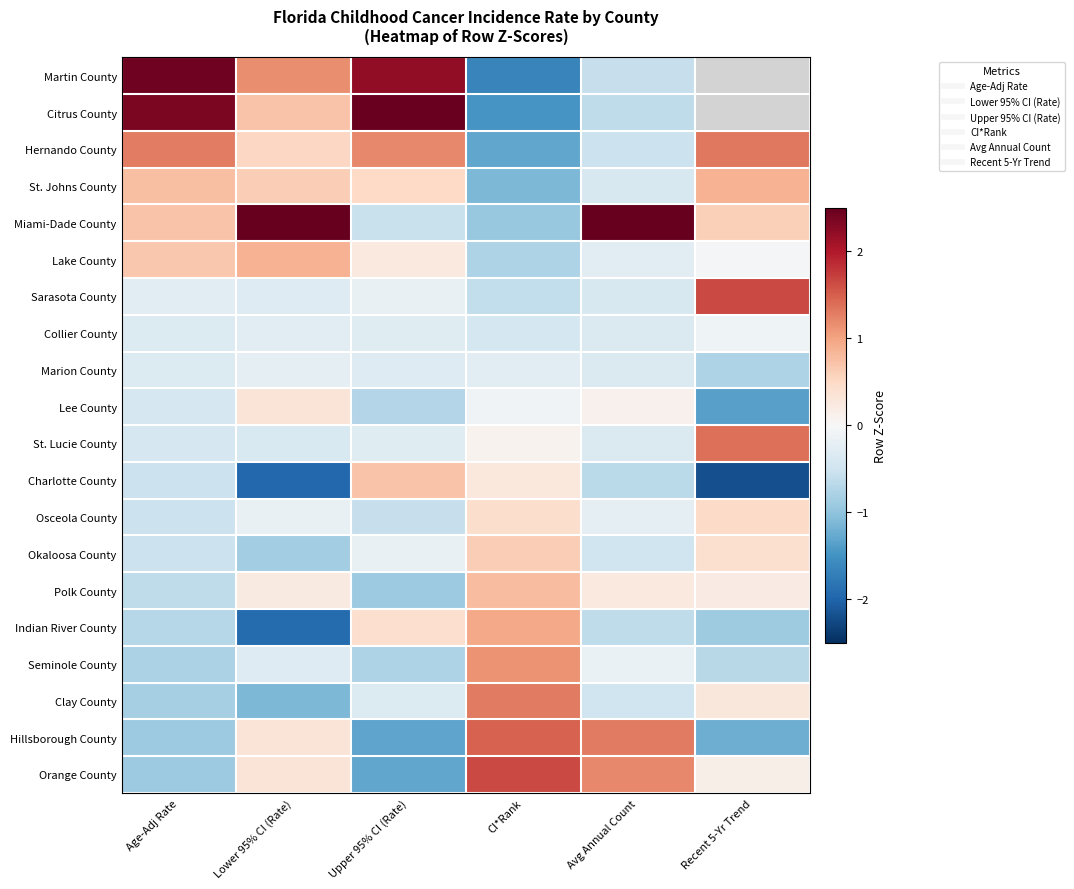

What is the sum of the Marion County values at Lower 95% CI (Rate) and Recent 5-Yr Trend?

-1.0